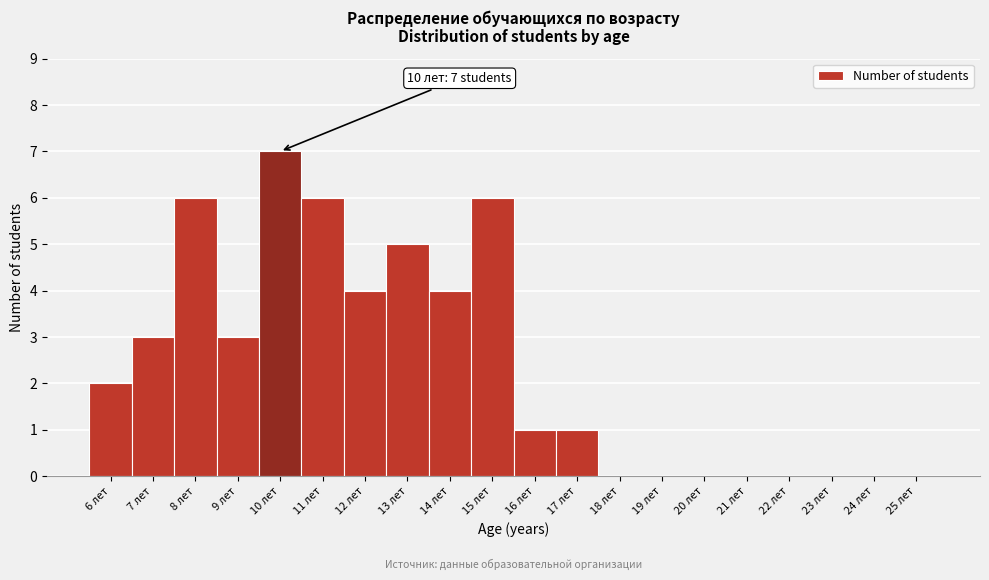

Over which range of the x-axis is the bar tallest?

9.5 to 10.5